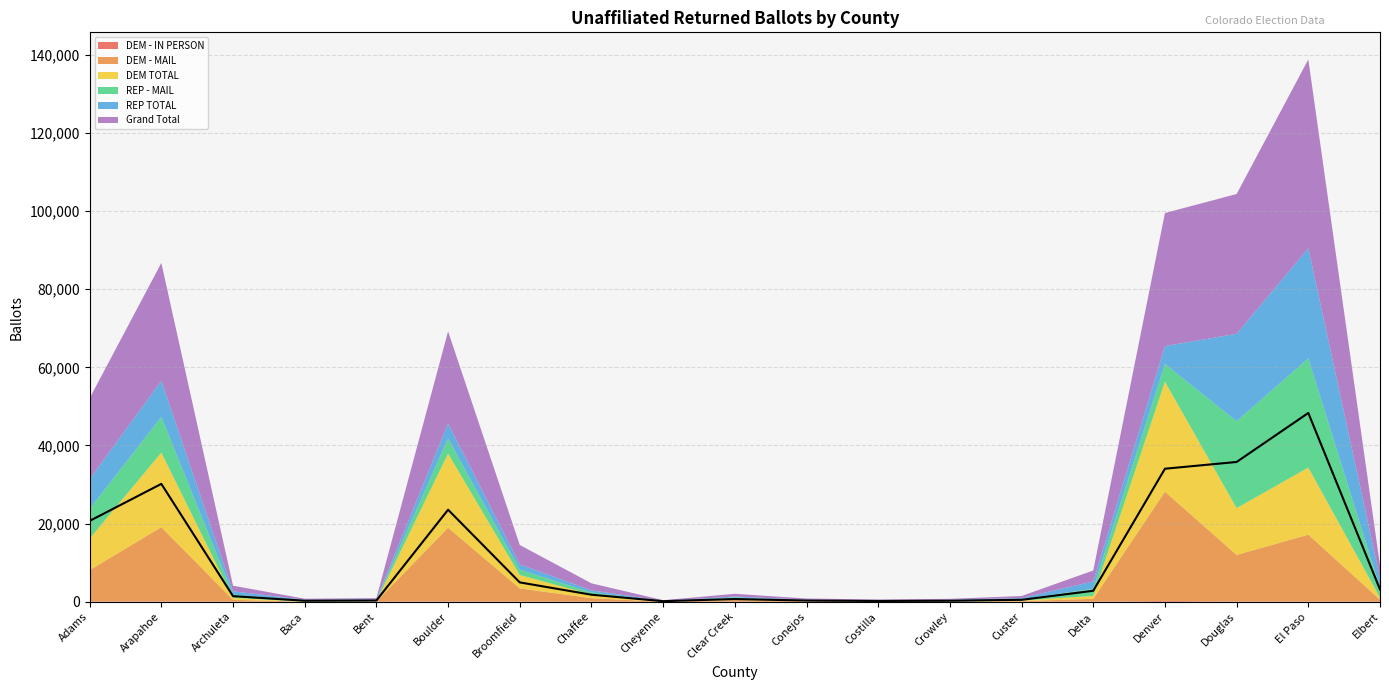

What is the lowest value of the DEM - MAIL series?

5